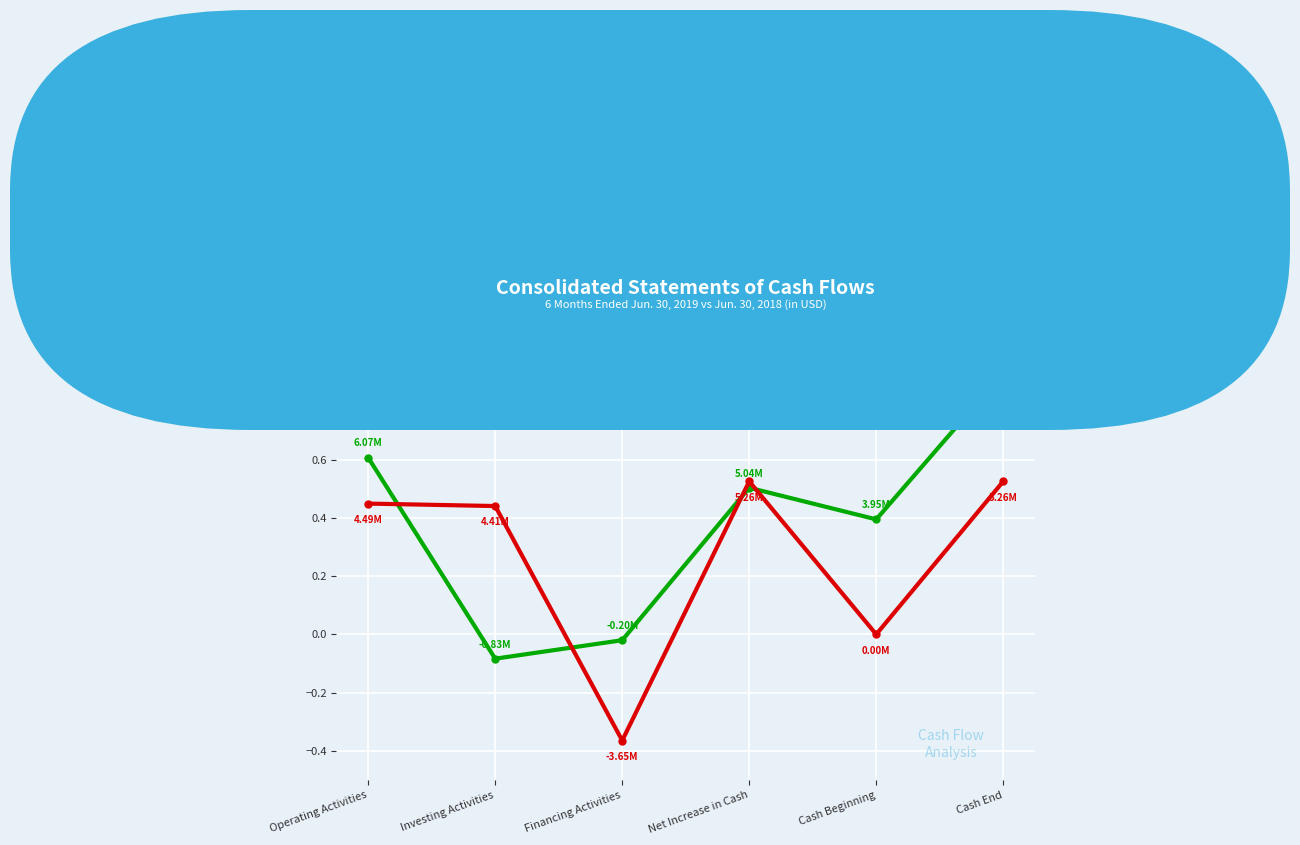

Rank the series by their maximum value, from highest to lowest.

Jun. 30, 2019, Jun. 30, 2018